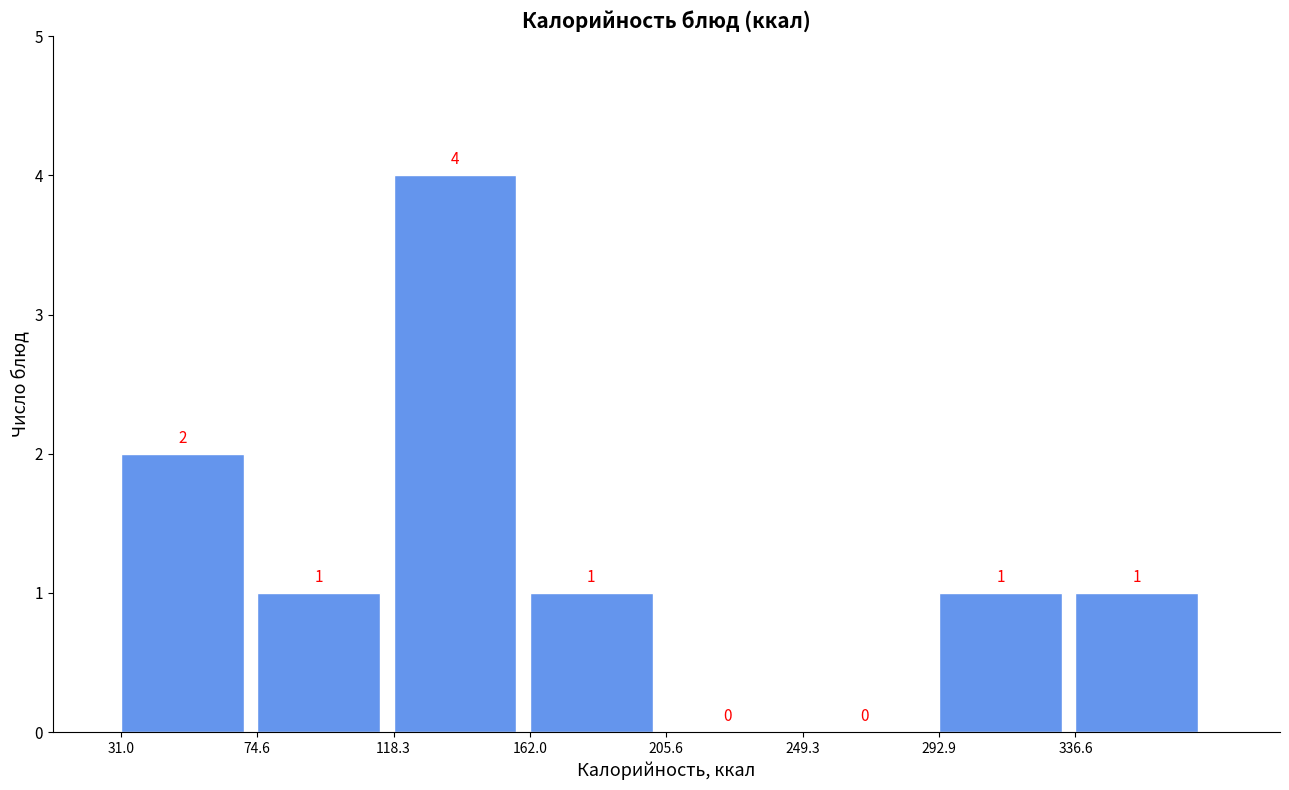

Reading left to right, transcribe this chart: for each bar, give the range it covers on the x-axis and its height. The bar edges are not printed on the chart, so give them approximately, as read against the axis.

30 to 75: 2
75 to 120: 1
120 to 160: 4
160 to 205: 1
205 to 250: 0
250 to 295: 0
295 to 335: 1
335 to 380: 1